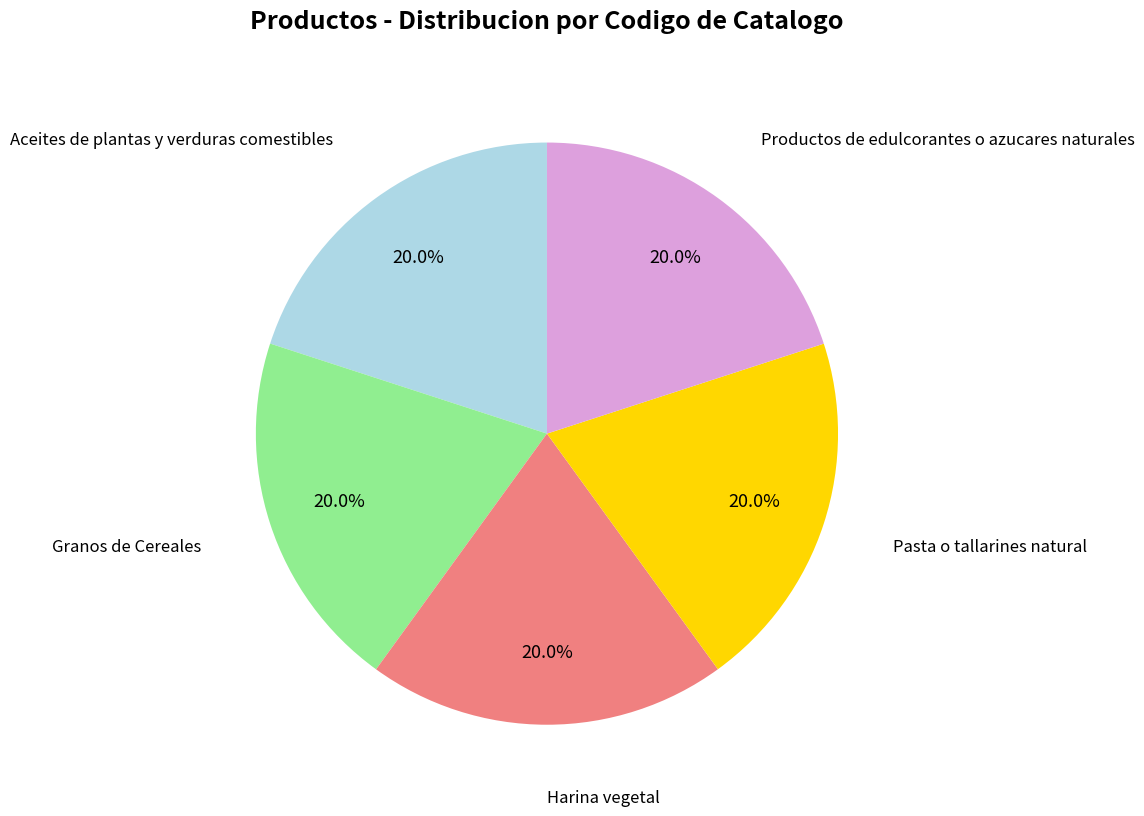

Is there a majority slice in this chart?

No